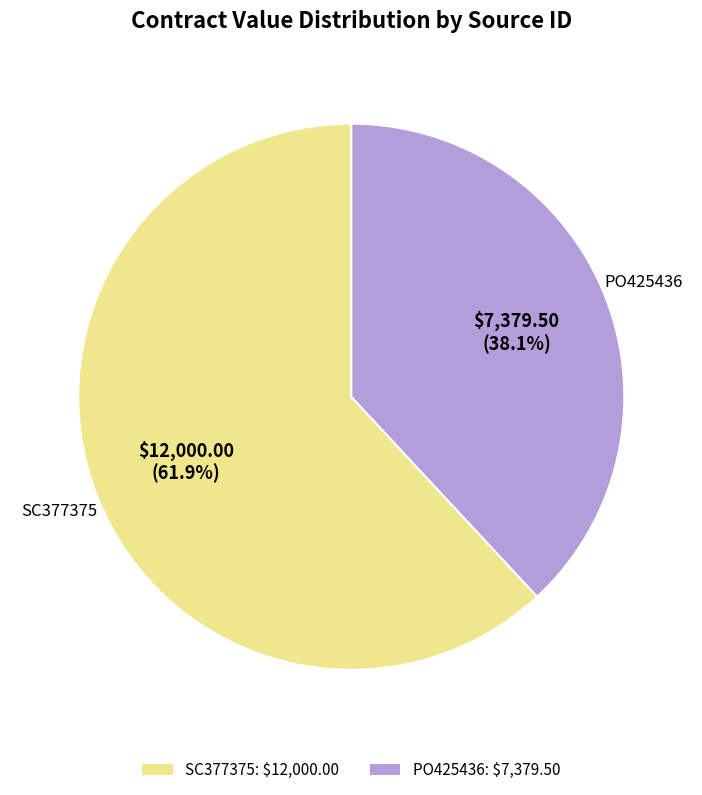

Which slice is the largest?

SC377375